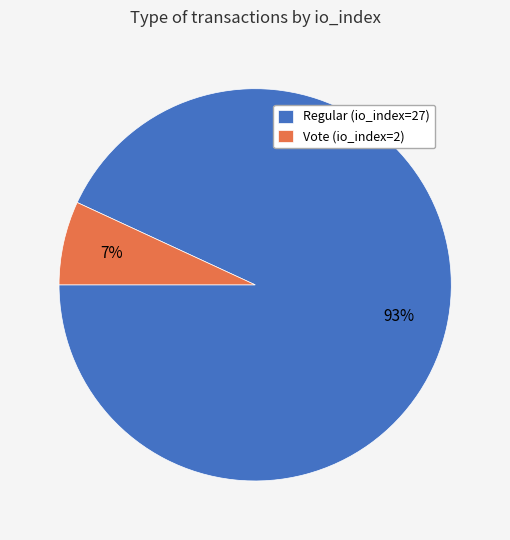

Rank the categories by value from lowest to highest.

Vote (io_index=2), Regular (io_index=27)